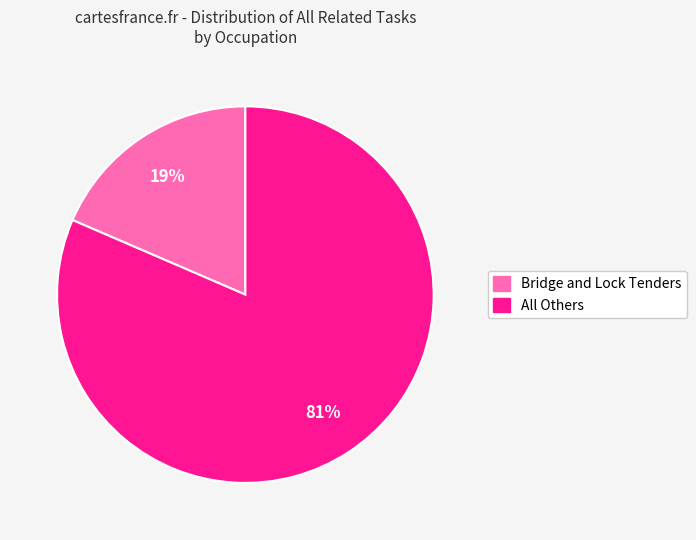

To the nearest percent, what is the average slice percentage?

50%